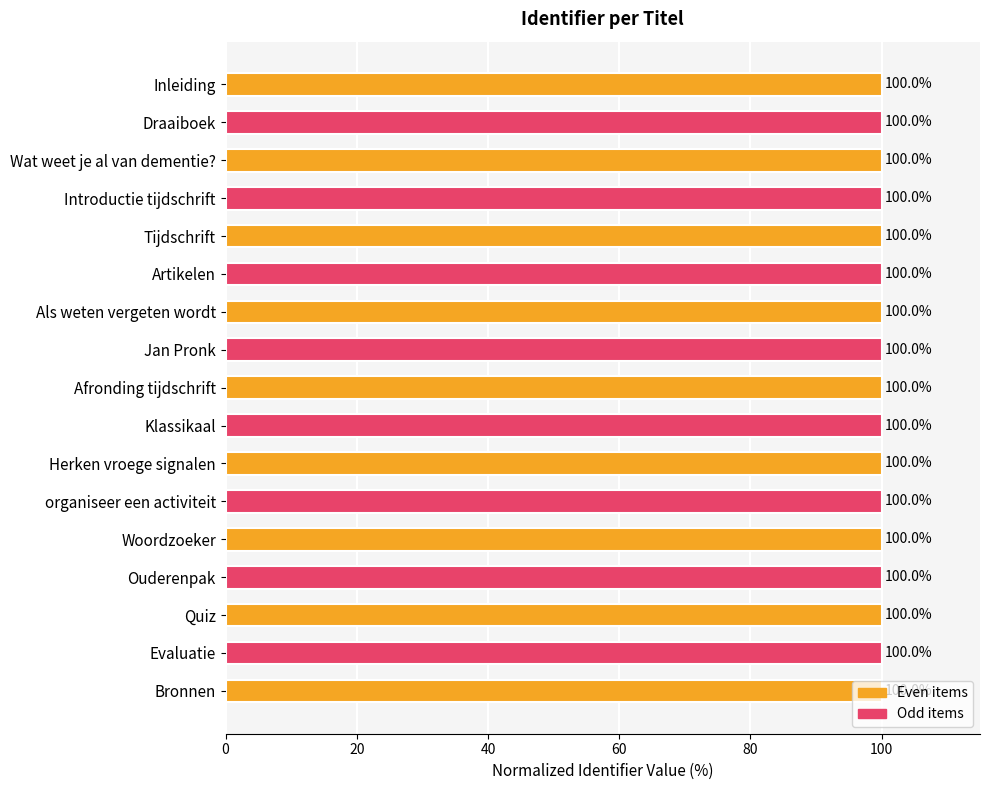

Is it true that the value at Klassikaal is 100.0?

True